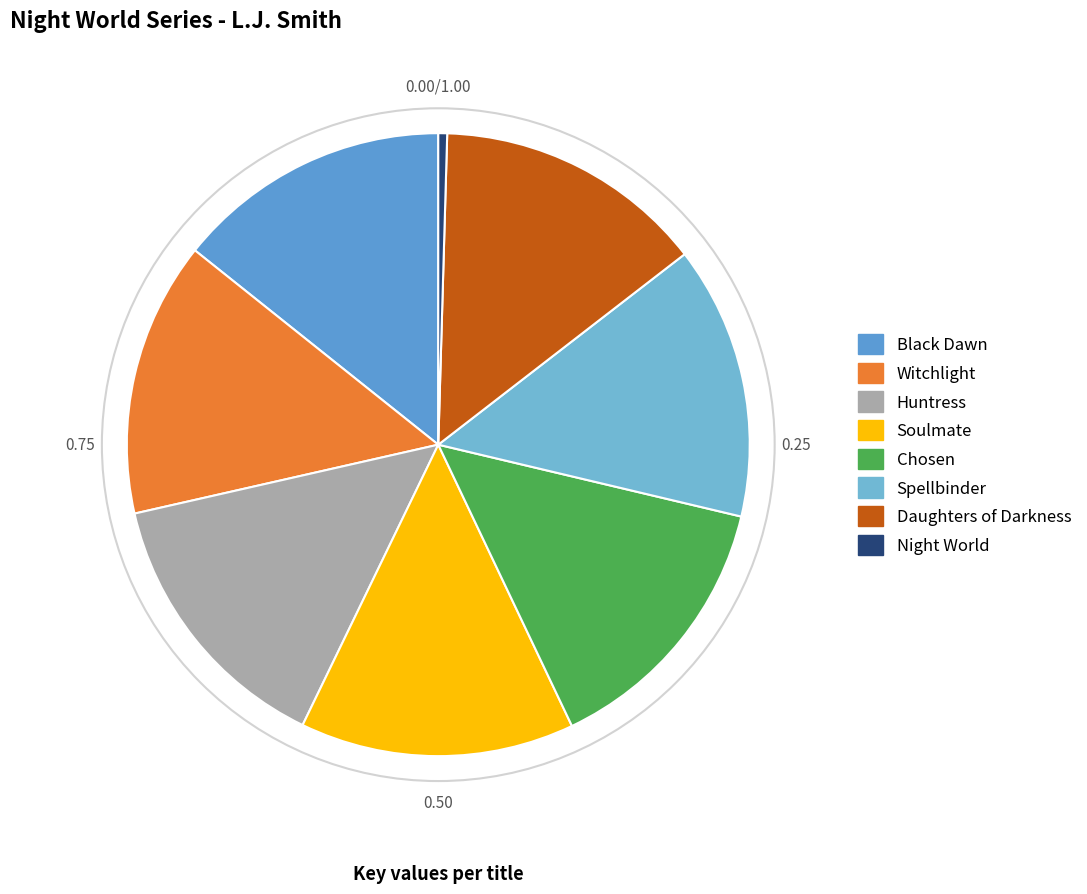

Does any single category account for the majority?

No